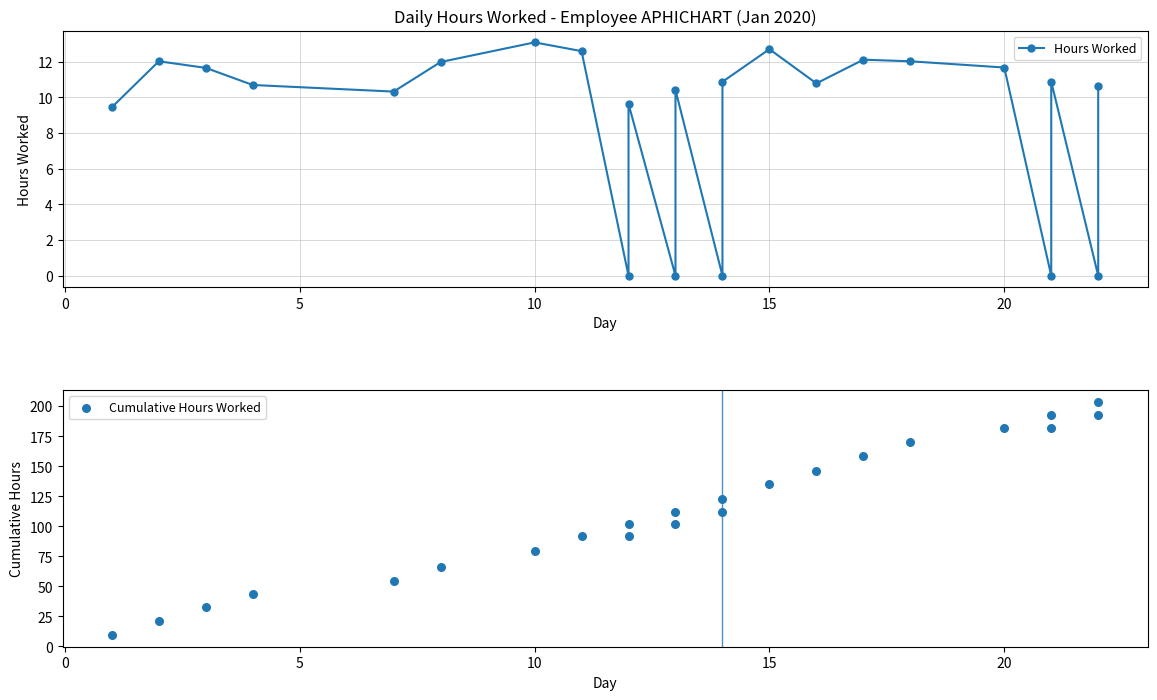

Which series has the largest Y range (max minus min)?

Cumulative Hours Worked